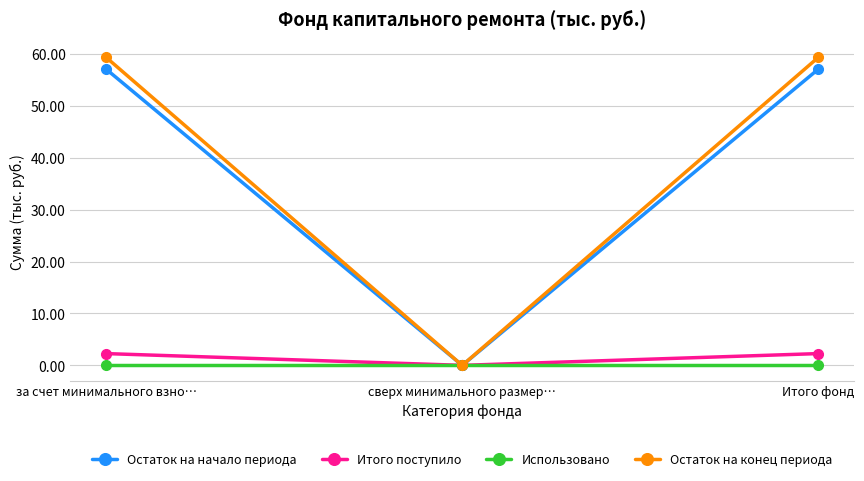

What is the spread (max minus min) of values at за счет минимального взно…?

59.4